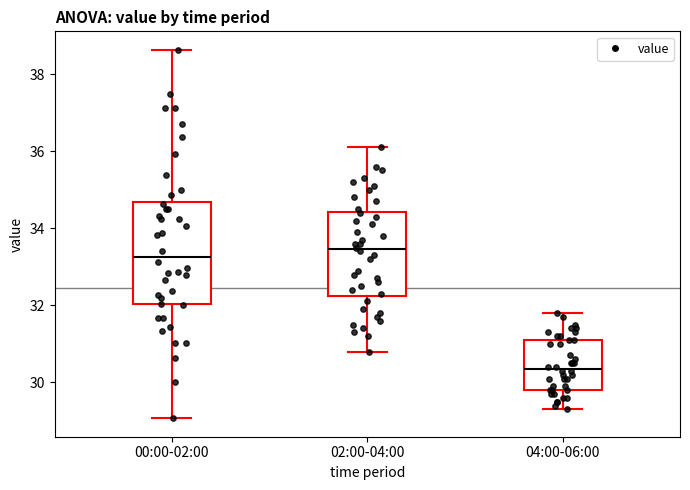

Which box has the lowest median line?

04:00-06:00